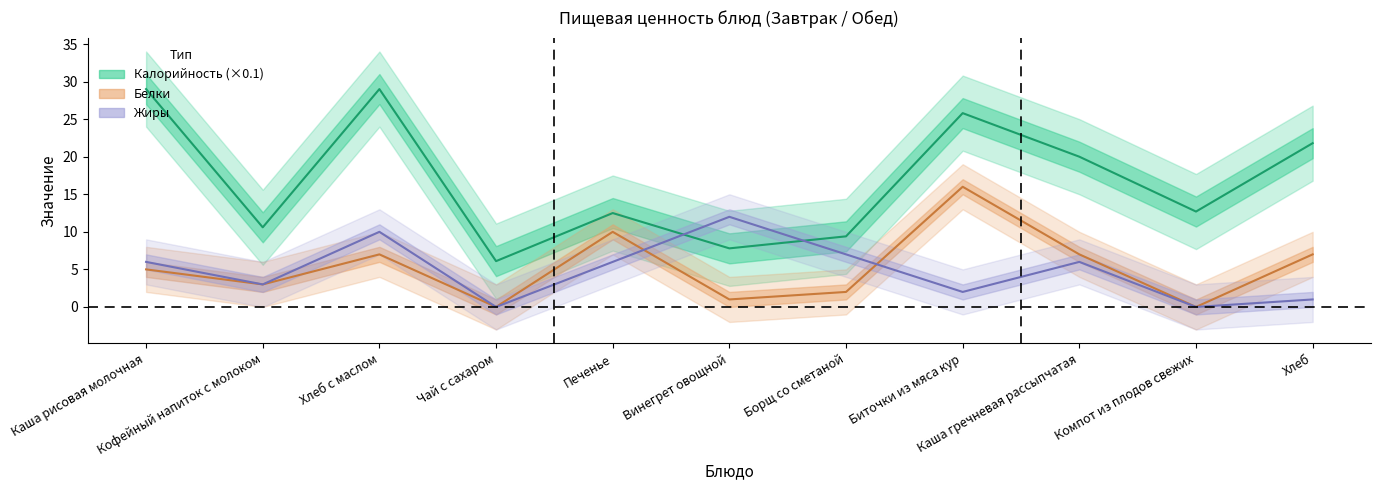

What are all the series names shown in the legend?

Калорийность, Белки, Жиры